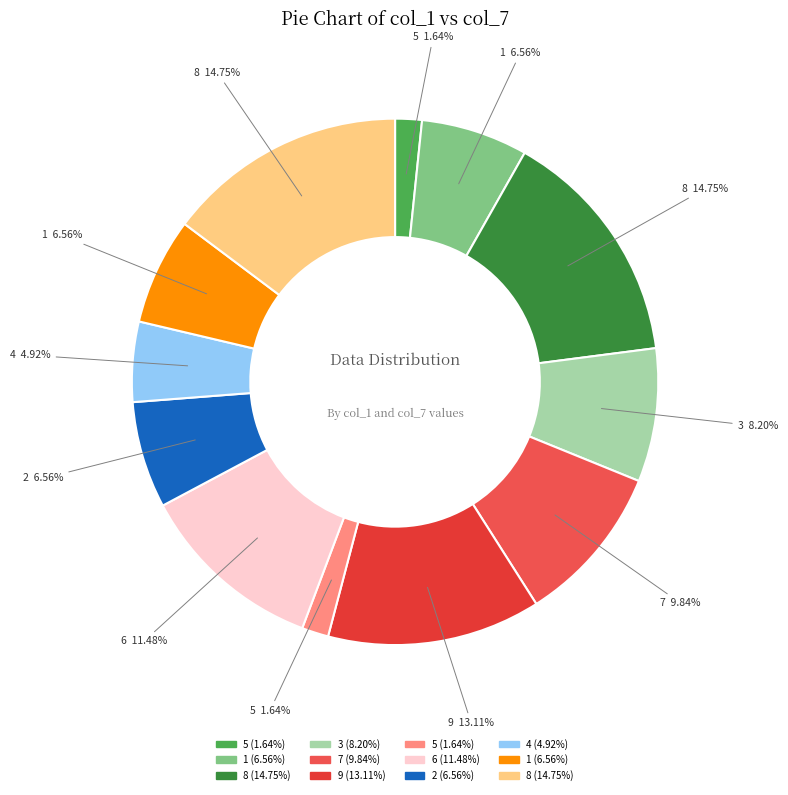

Is there any slice that represents more than half of the pie?

No